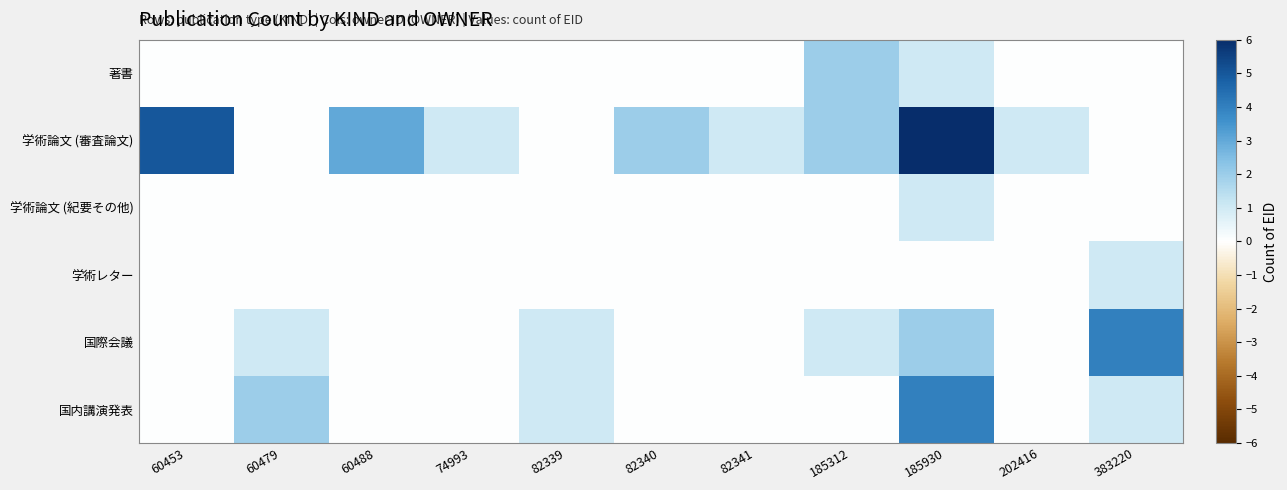

Reading left to right, extract all data points from this chart.

著書: 60453=0	60479=0	60488=0	74993=0	82339=0	82340=0	82341=0	185312=2	185930=1	202416=0	383220=0
学術論文 (審査論文): 60453=5	60479=0	60488=3	74993=1	82339=0	82340=2	82341=1	185312=2	185930=6	202416=1	383220=0
学術論文 (紀要その他): 60453=0	60479=0	60488=0	74993=0	82339=0	82340=0	82341=0	185312=0	185930=1	202416=0	383220=0
学術レター: 60453=0	60479=0	60488=0	74993=0	82339=0	82340=0	82341=0	185312=0	185930=0	202416=0	383220=1
国際会議: 60453=0	60479=1	60488=0	74993=0	82339=1	82340=0	82341=0	185312=1	185930=2	202416=0	383220=4
国内講演発表: 60453=0	60479=2	60488=0	74993=0	82339=1	82340=0	82341=0	185312=0	185930=4	202416=0	383220=1